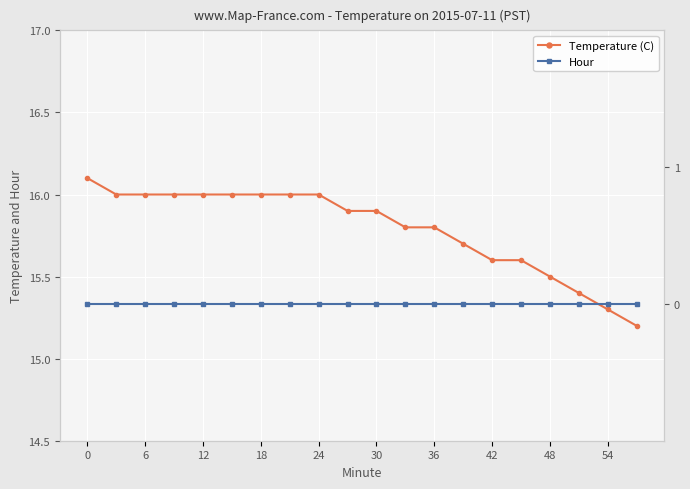

What is the difference between the highest and lowest values at 6?

16.0